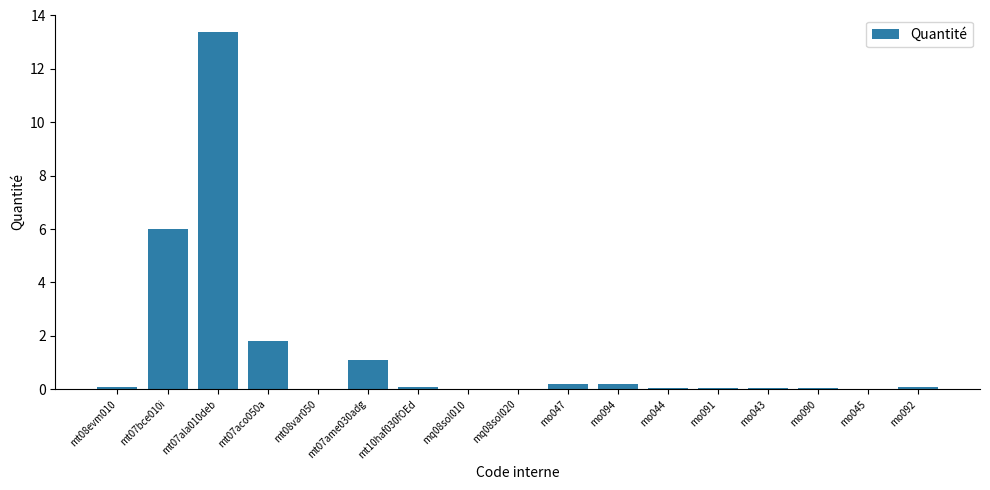

At which category does the chart reach its peak across all series?

mt07ala010deb